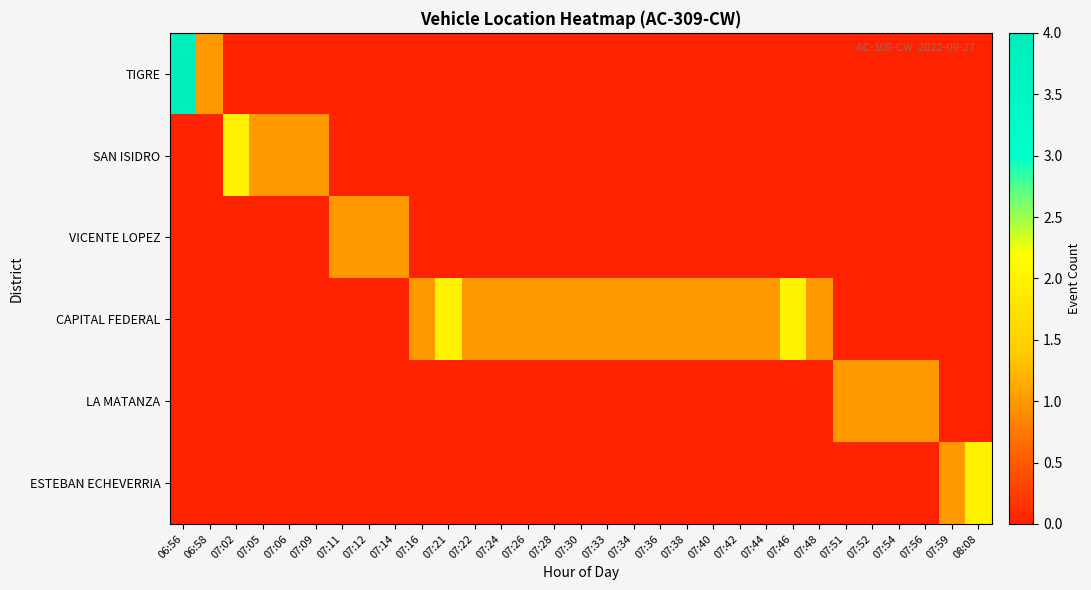

Which series has the largest total across all categories?

CAPITAL FEDERAL